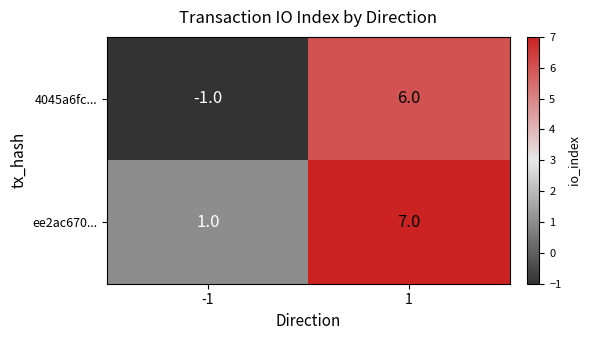

Reading right to left, what are all the values shown in this chart?

4045a6fc...: 6	-1
ee2ac670...: 7	1